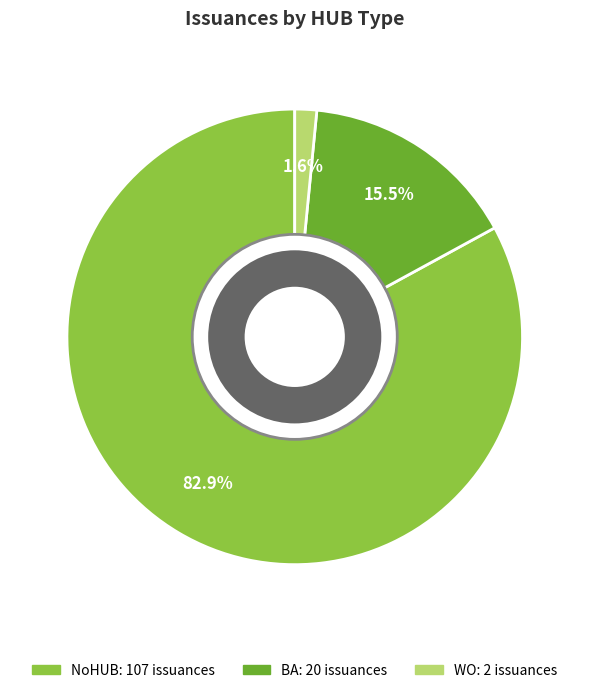

How many slices are in this pie chart?

3